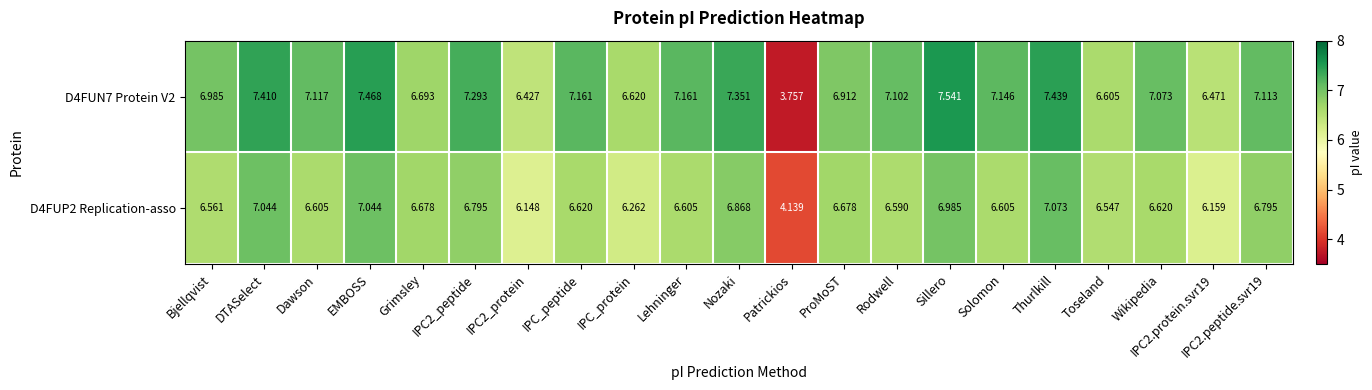

Which category has the highest value across all series?

Sillero